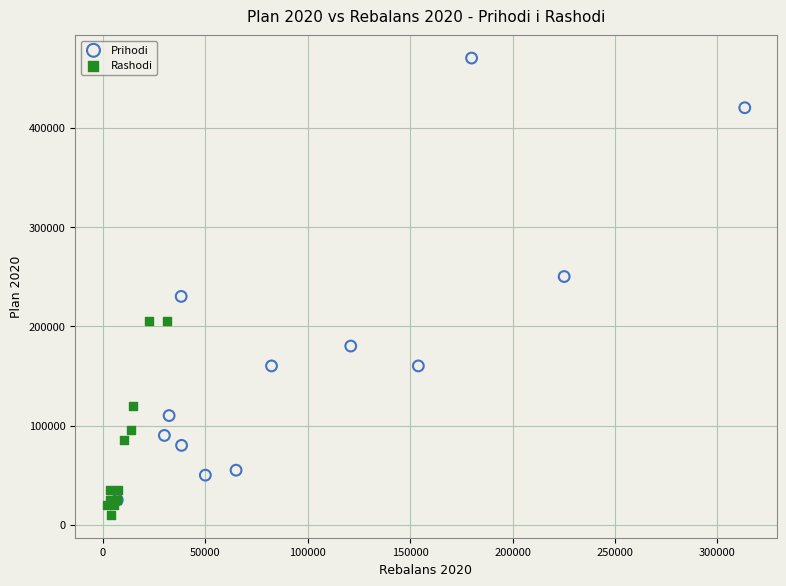

What are all the series names shown in the legend?

Prihodi, Rashodi